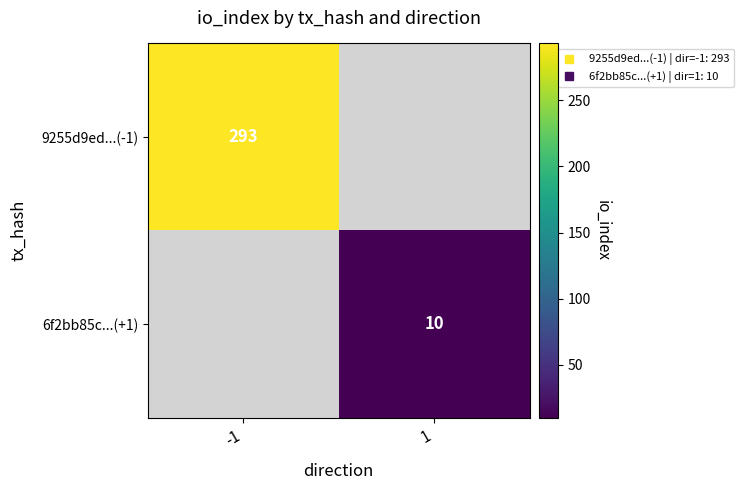

Which category has the highest value in the 6f2bb85c...(+1) series?

-1